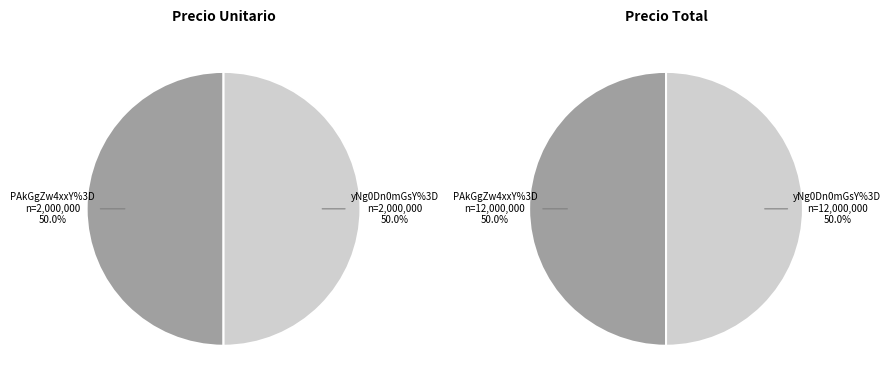

Which series changed the most between PAkGgZw4xxY%3D and yNg0Dn0mGsY%3D?

precio_unitario